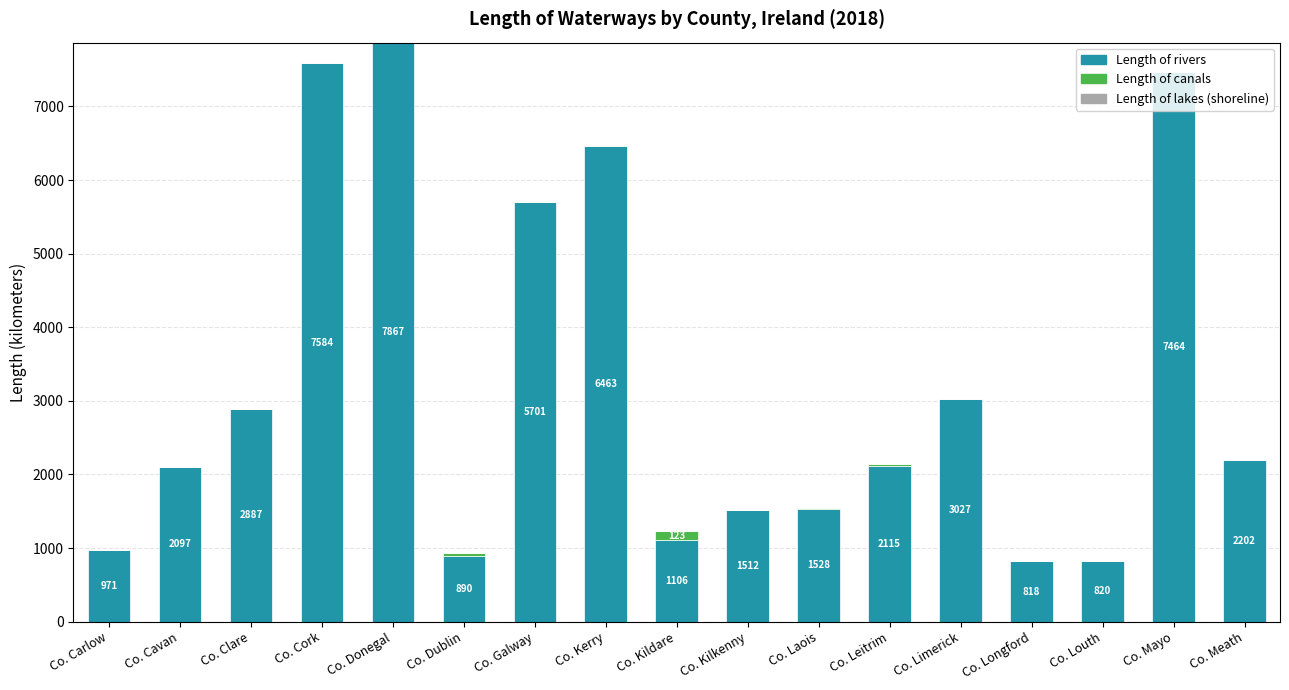

At which label does Length of rivers reach its peak?

Co. Donegal